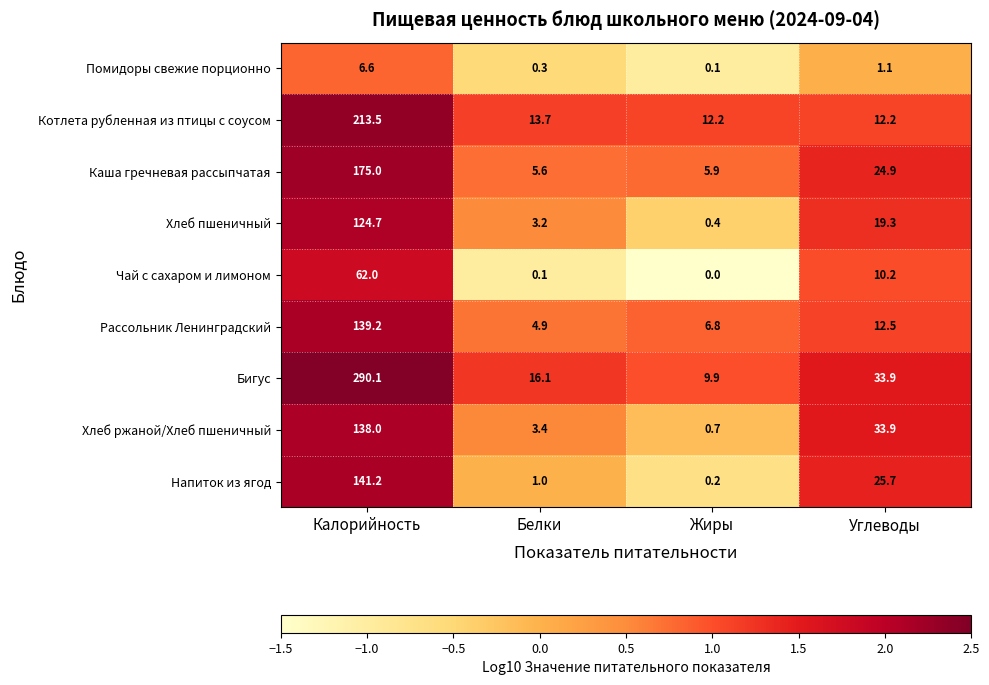

Which series has the largest range (max minus min)?

Бигус